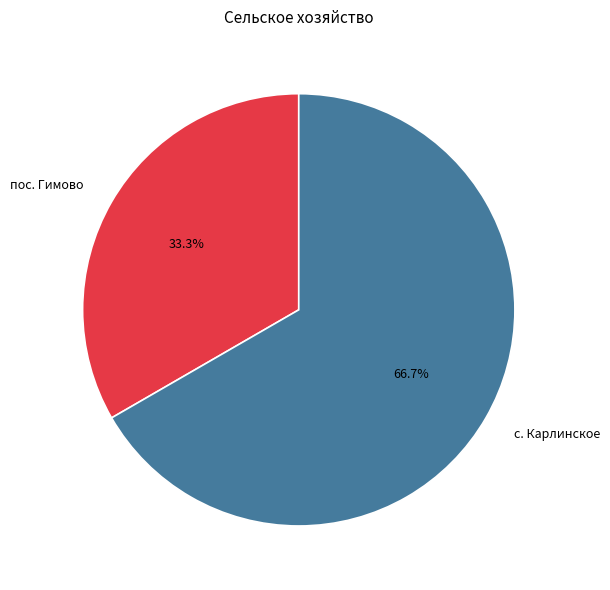

How many slices are in this pie chart?

2